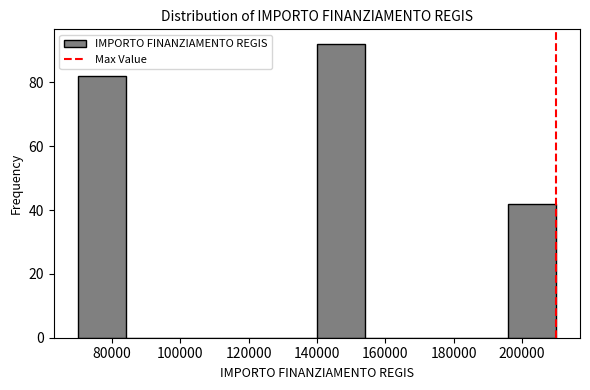

Reading left to right, transcribe this chart: for each bar, give the range it covers on the x-axis and its height. The values are not printed on the chart, so give them approximately, as read against the axis.

70000 to 84000: 82
84000 to 98000: 0
98000 to 112000: 0
112000 to 126000: 0
126000 to 140000: 0
140000 to 154000: 92
154000 to 168000: 0
168000 to 182000: 0
182000 to 196000: 0
196000 to 210000: 42